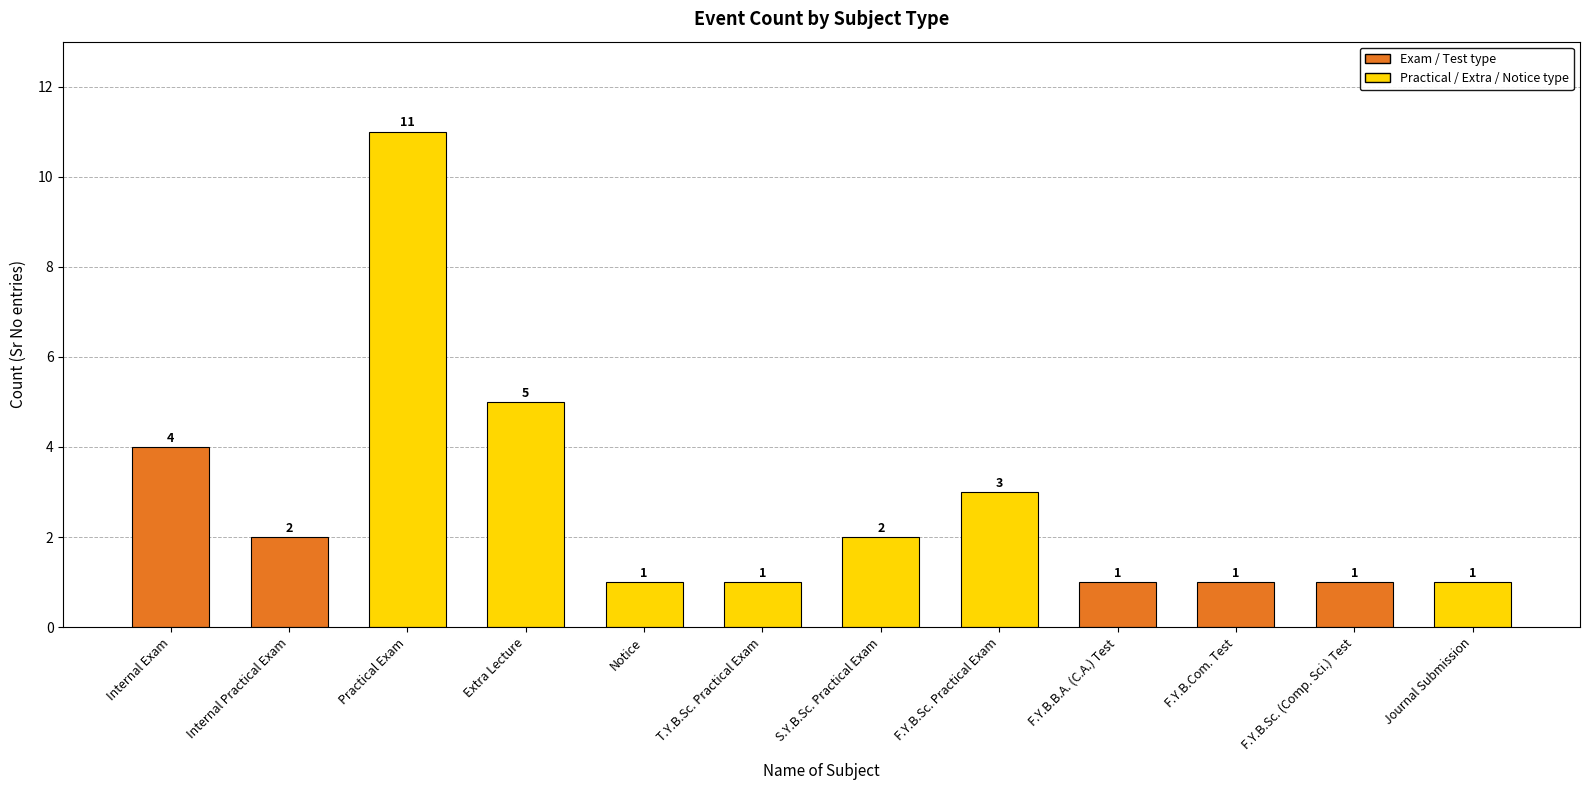

How many values are between 1 and 4?

10